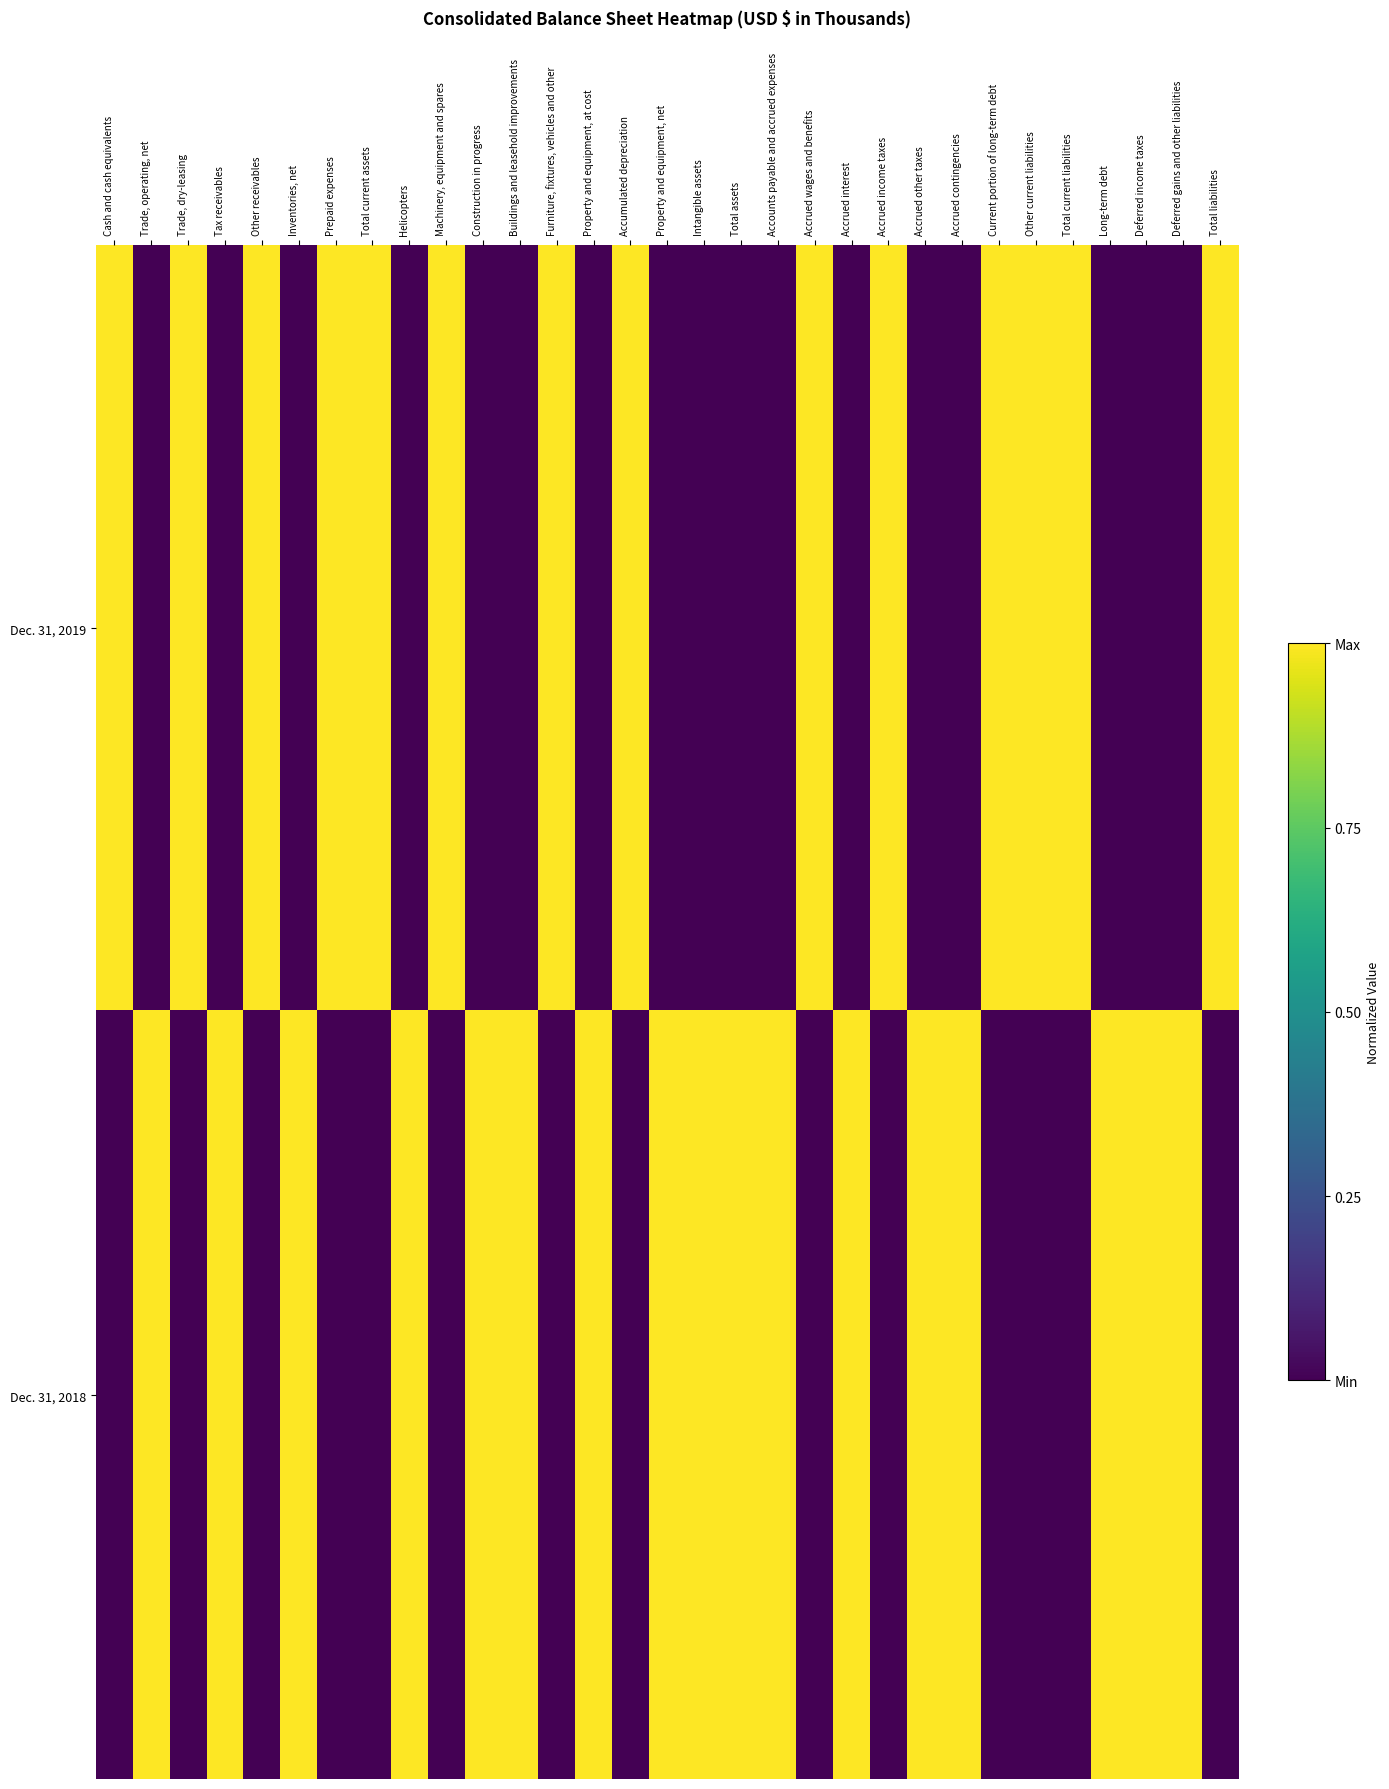

List the series in order of their overall mean, lowest first.

Dec. 31, 2019, Dec. 31, 2018